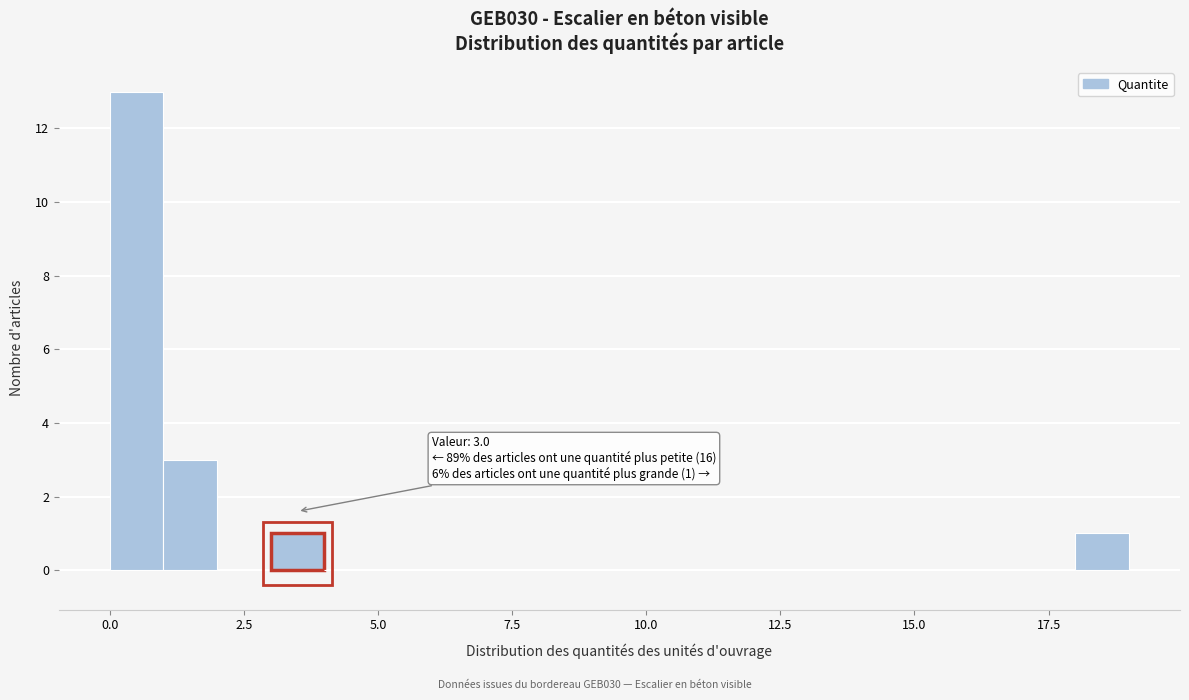

Read against the x-axis, roughly where is the centre of the tallest bar?

0.5